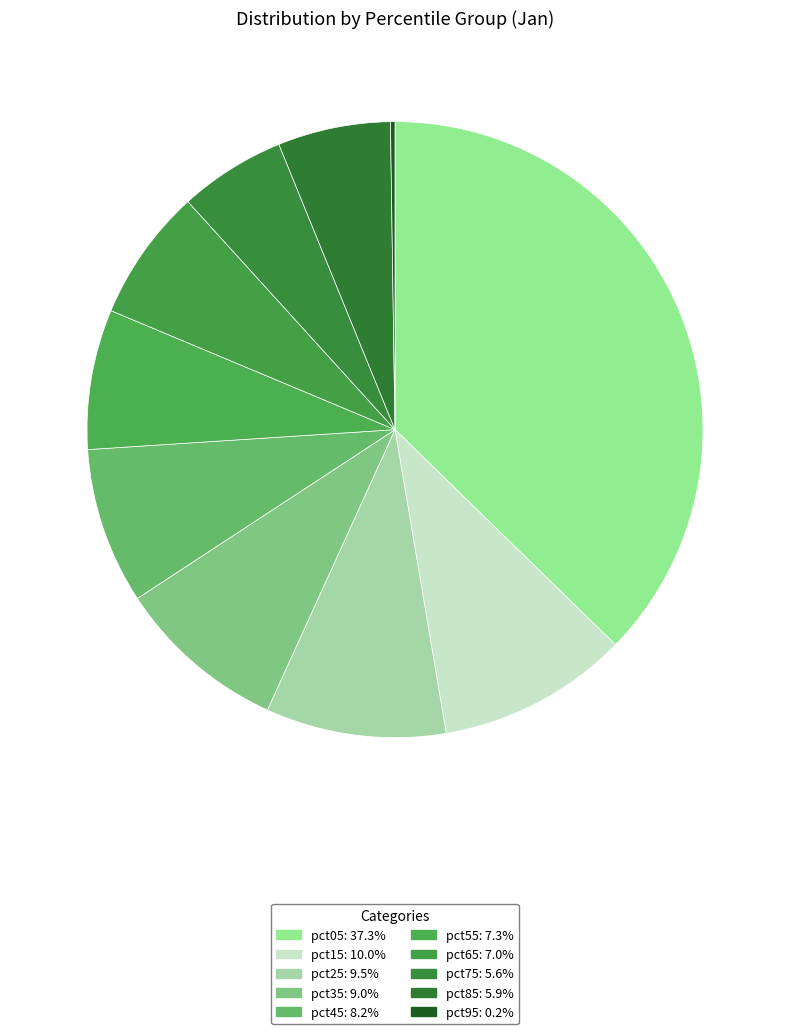

Does pct25 account for over 50% of the chart?

No